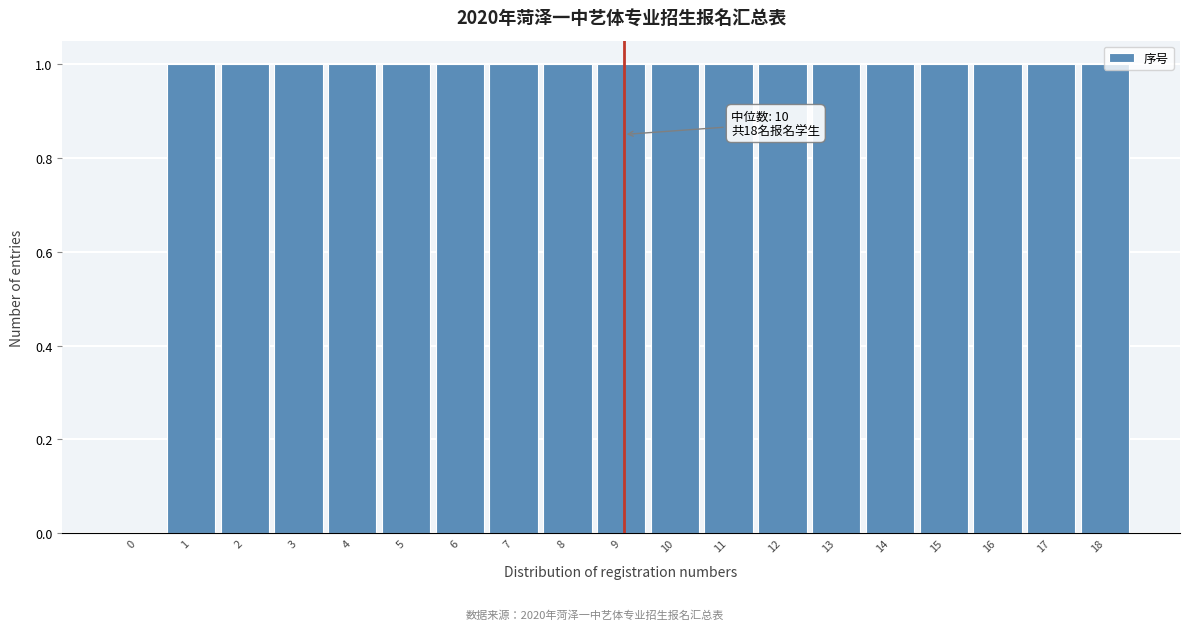

What is the sum of all values?

18